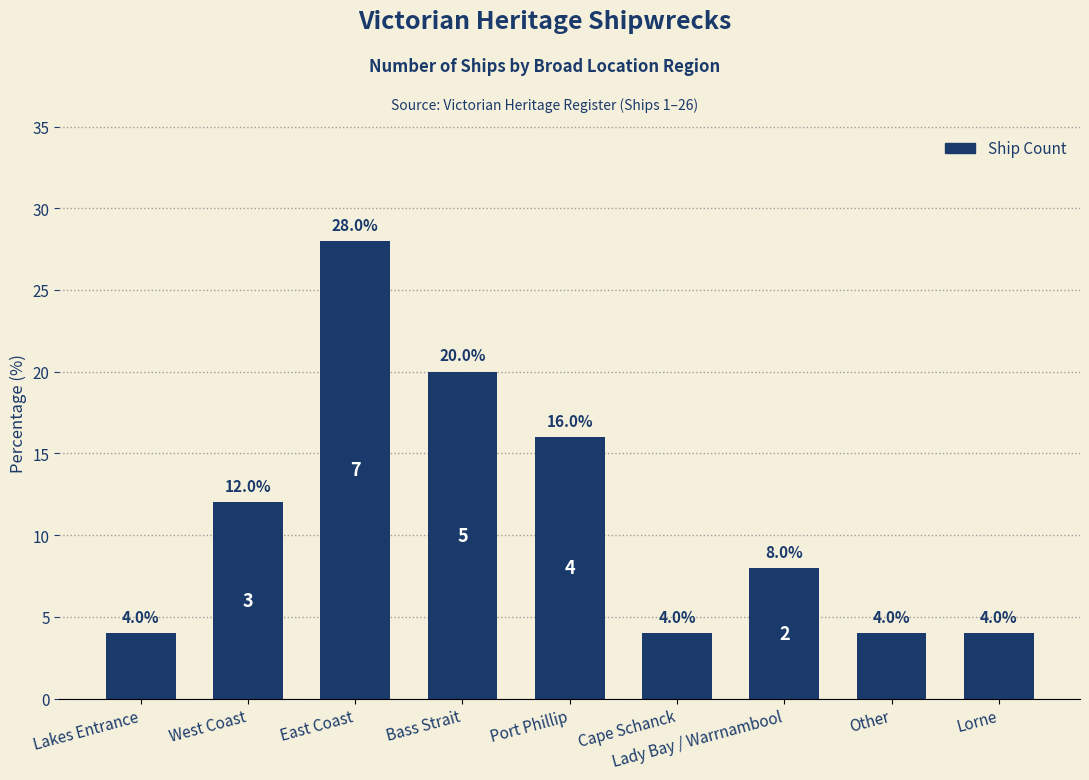

True or false: the data shows 12.0 at West Coast.

True